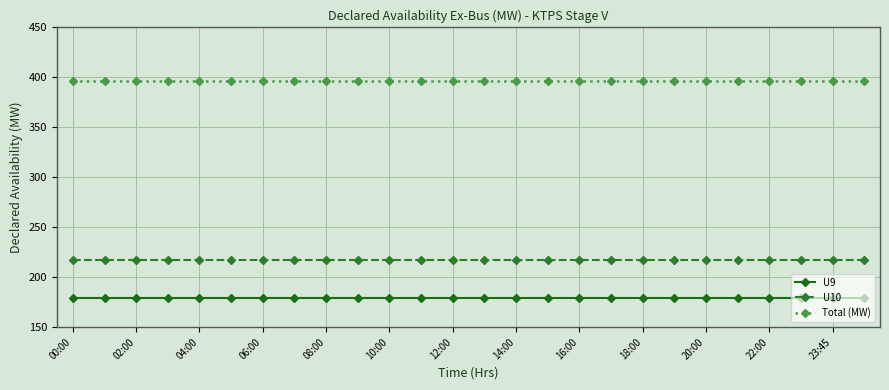

What is the average value of the Total (MW) series?

396